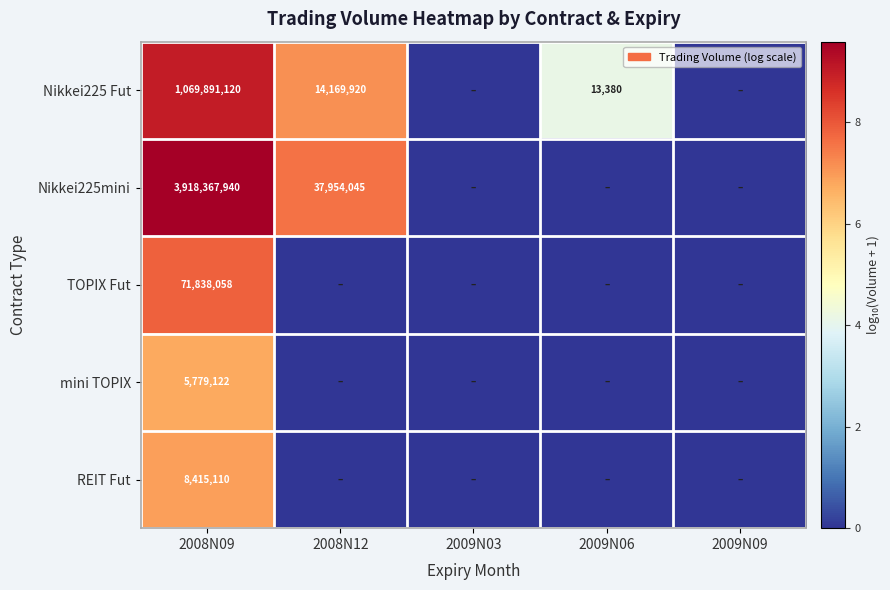

What is the spread (max minus min) of values at 2008N09?

3912588818